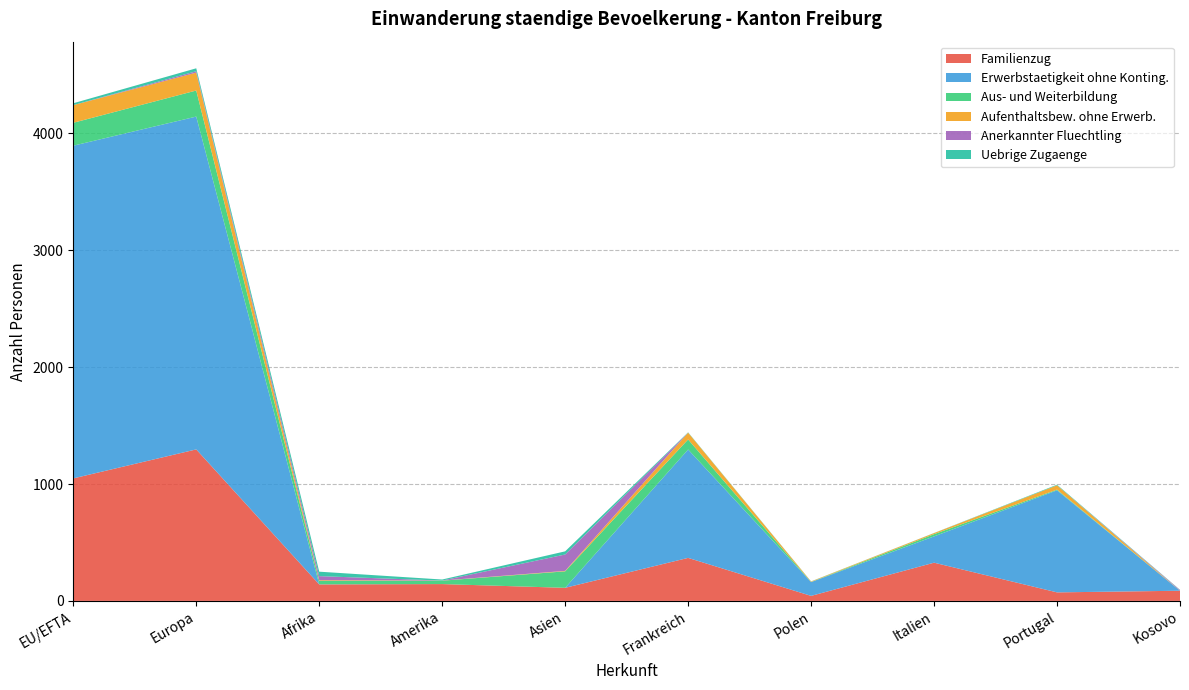

Reading right to left, extract all data points from this chart.

Familienzug: Kosovo=87	Portugal=73	Italien=327	Polen=43	Frankreich=368	Asien=112	Amerika=144	Afrika=141	Europa=1296	EU/EFTA=1048
Erwerbstaetigkeit ohne Konting.: Kosovo=0	Portugal=873	Italien=225	Polen=118	Frankreich=927	Asien=0	Amerika=0	Afrika=1	Europa=2847	EU/EFTA=2846
Aus- und Weiterbildung: Kosovo=0	Portugal=6	Italien=19	Polen=1	Frankreich=86	Asien=141	Amerika=29	Afrika=29	Europa=223	EU/EFTA=196
Aufenthaltsbew. ohne Erwerb.: Kosovo=0	Portugal=37	Italien=9	Polen=4	Frankreich=58	Asien=4	Amerika=1	Afrika=6	Europa=153	EU/EFTA=151
Anerkannter Fluechtling: Kosovo=6	Portugal=0	Italien=0	Polen=0	Frankreich=0	Asien=140	Amerika=0	Afrika=35	Europa=12	EU/EFTA=0
Uebrige Zugaenge: Kosovo=2	Portugal=5	Italien=1	Polen=1	Frankreich=3	Asien=27	Amerika=9	Afrika=38	Europa=25	EU/EFTA=16